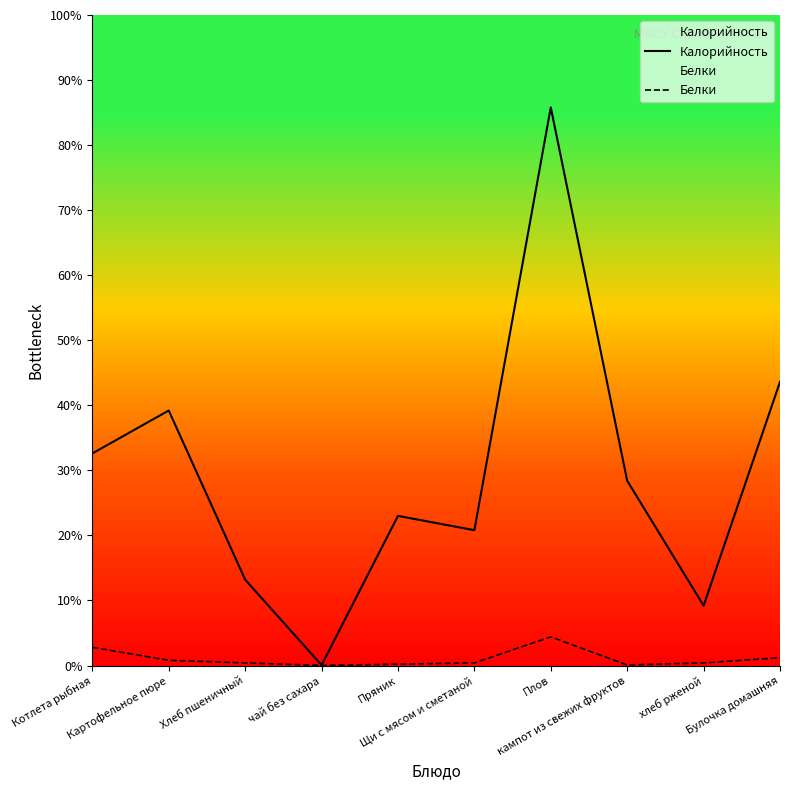

The Белки series shows 19.4 at Котлета рыбная. True or false?

False